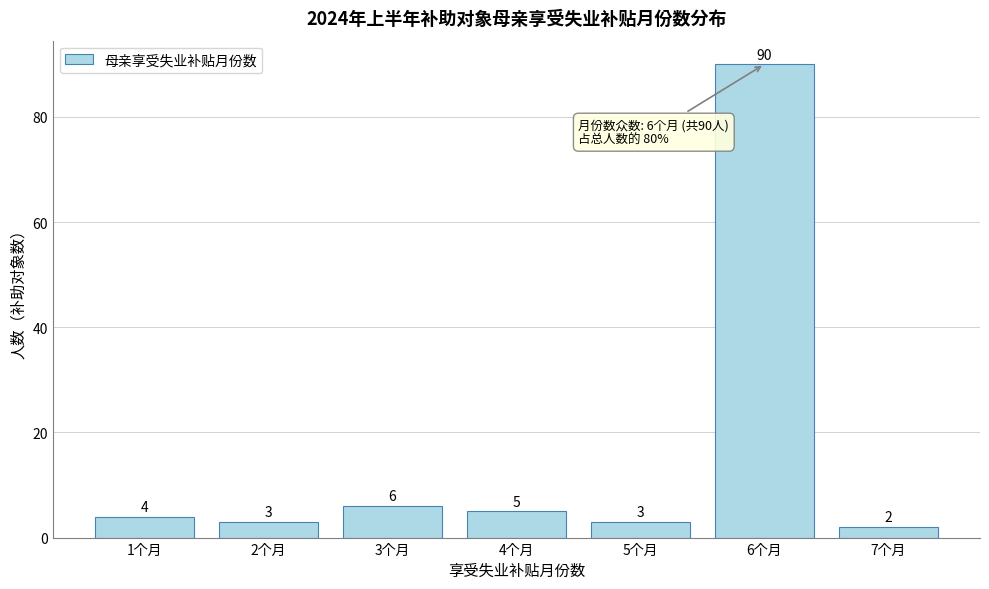

Reading left to right, what are all the values shown in this chart?

4	3	6	5	3	90	2